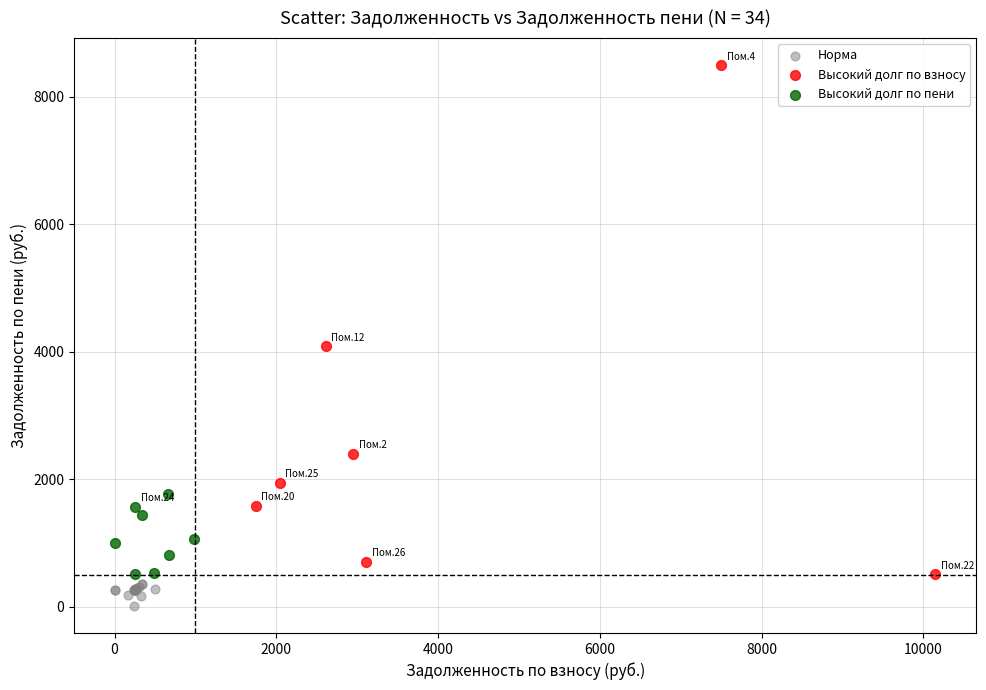

Which series has the largest Y range (max minus min)?

Высокий долг по взносу